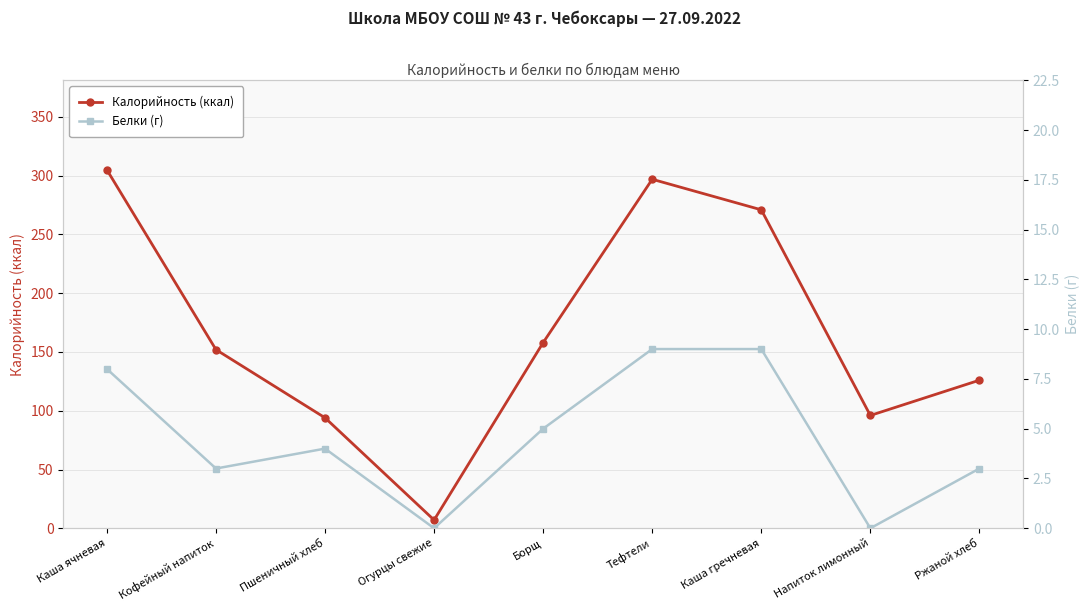

List the series in order of their peak value, lowest first.

Белки (г), Калорийность (ккал)